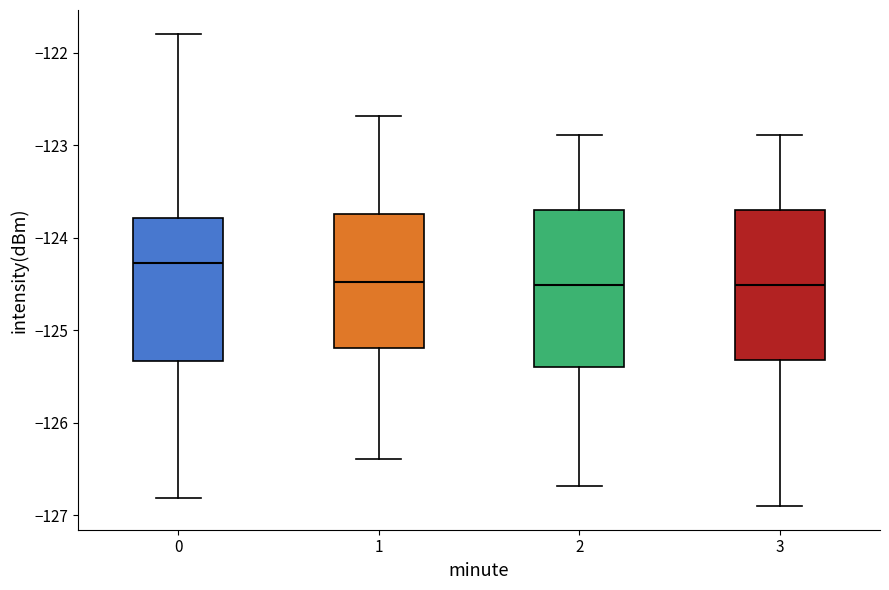

Reading left to right, read every box against the y-axis: the position of its median line, the range the box covers, and the ends of its whiskers. The values are not printed on the chart, so give them approximately, as read against the axis.

0: median -124.3, box -125.3 to -123.8, whiskers -126.8 to -121.8
1: median -124.5, box -125.2 to -123.7, whiskers -126.4 to -122.7
2: median -124.5, box -125.4 to -123.7, whiskers -126.7 to -122.9
3: median -124.5, box -125.3 to -123.7, whiskers -126.9 to -122.9